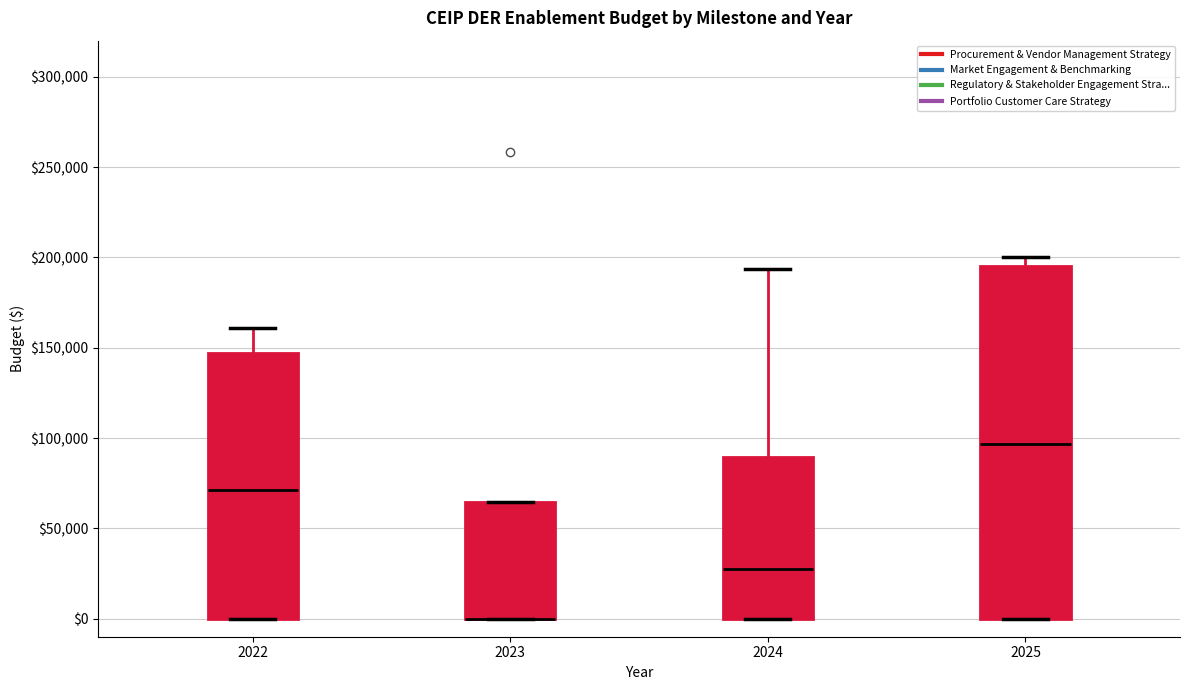

Where is the lower edge of the box at x = 2024 on the y-axis? The values are not printed on the chart, so give them approximately, as read against the axis.

0